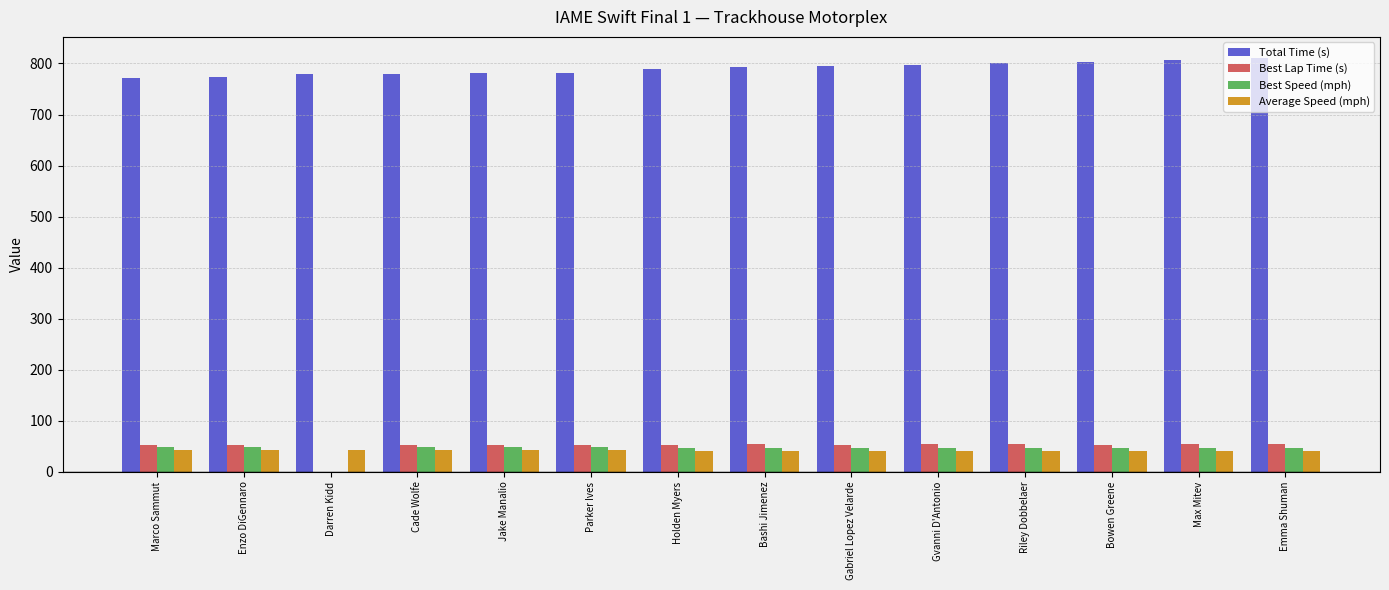

What is the greatest value displayed?

811.5